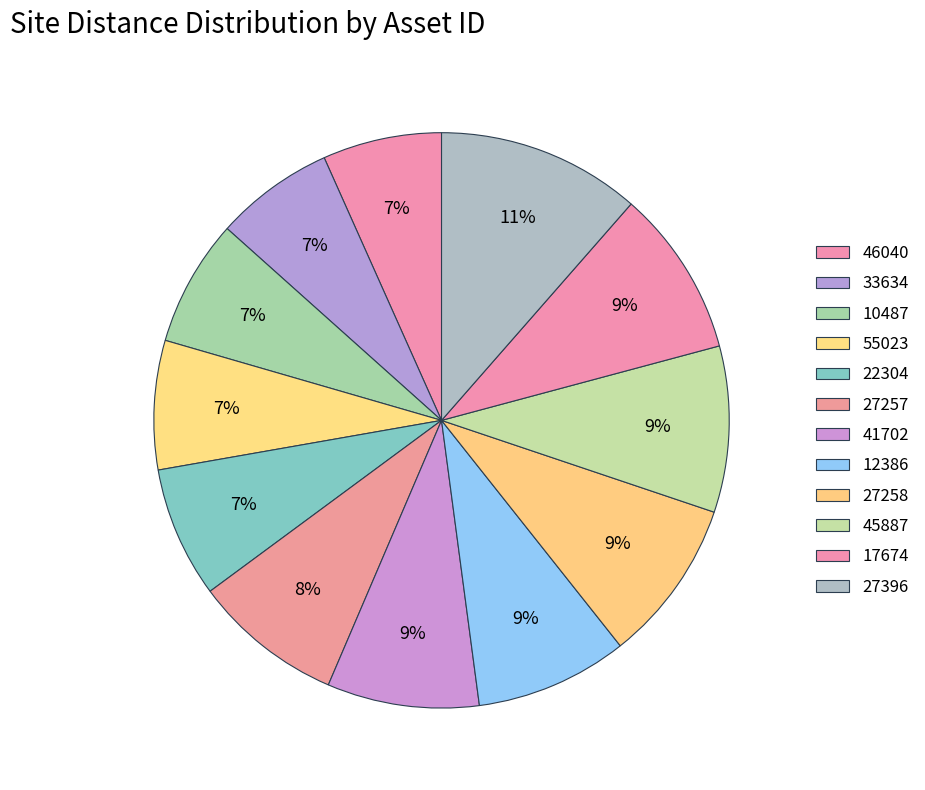

What is the largest slice in the pie chart?

27396